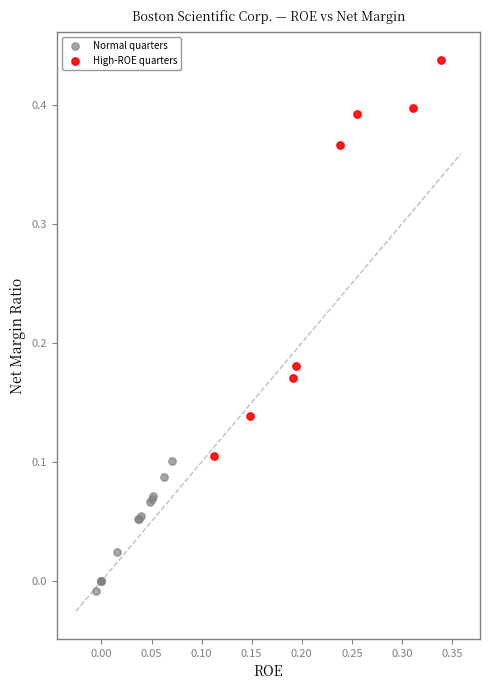

Which series reaches the minimum Y coordinate?

Normal quarters